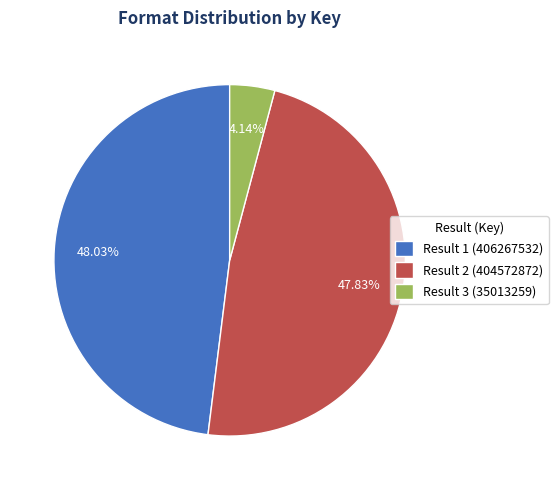

How many slices are in this pie chart?

3